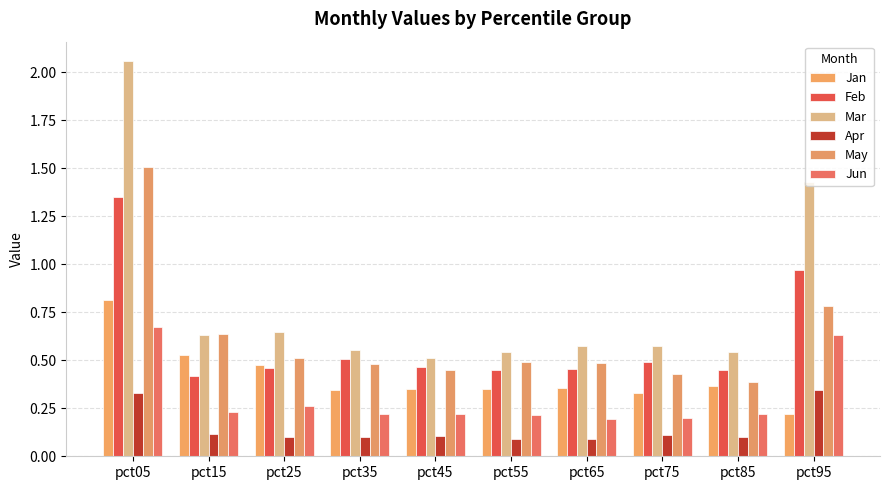

List the series in order of their peak value, highest first.

Mar, May, Feb, Jan, Jun, Apr